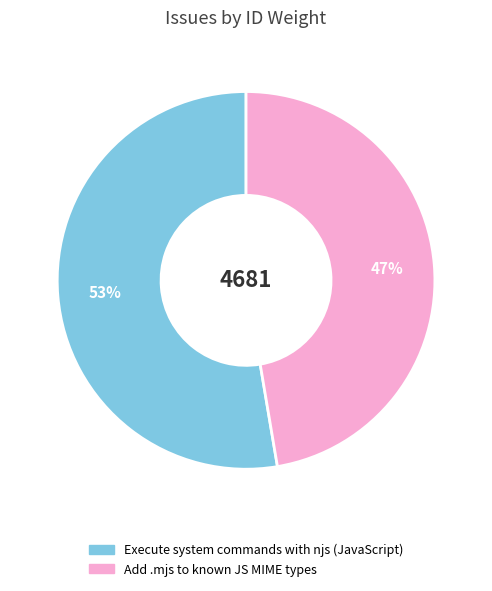

To the nearest percent, what is the average slice percentage?

50%